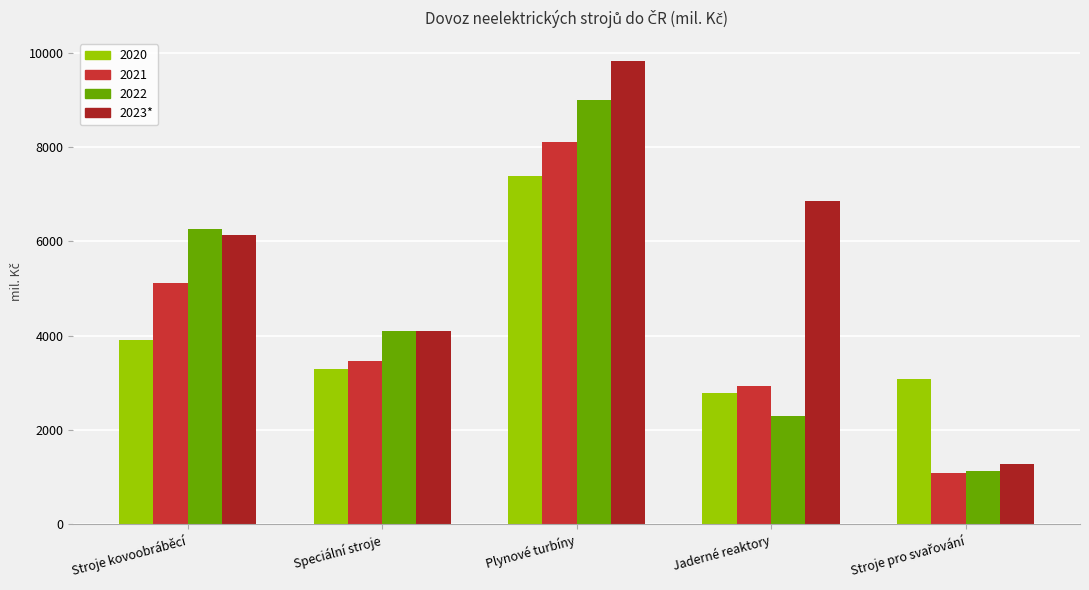

What is the label of the 4th bar from the right?

Speciální stroje